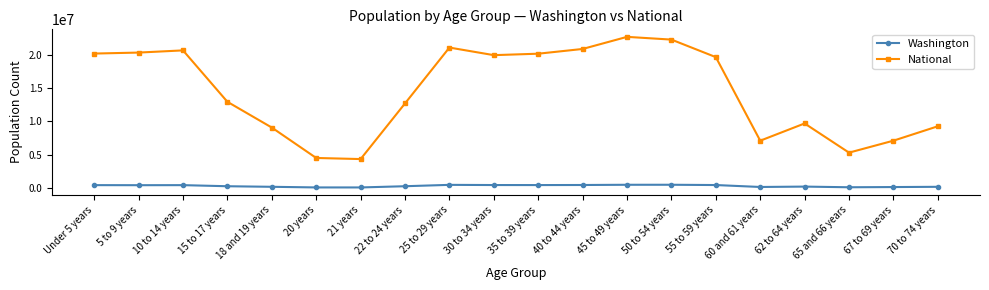

Is it true that National equals 10537949 at 40 to 44 years?

False